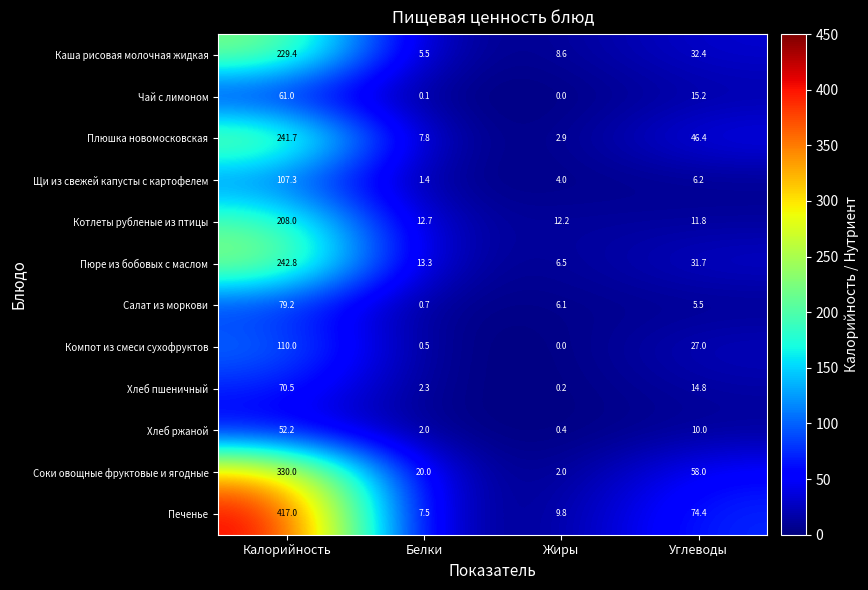

Between Белки and Углеводы, which series saw the biggest shift?

Печенье